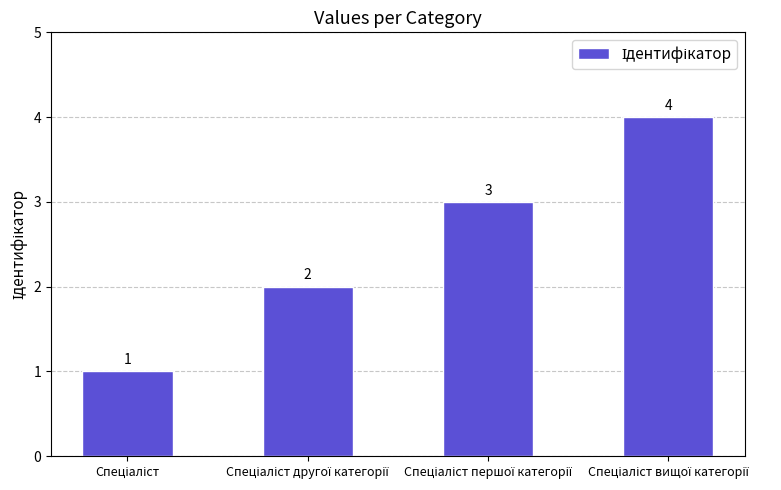

What is the sum of all values?

10